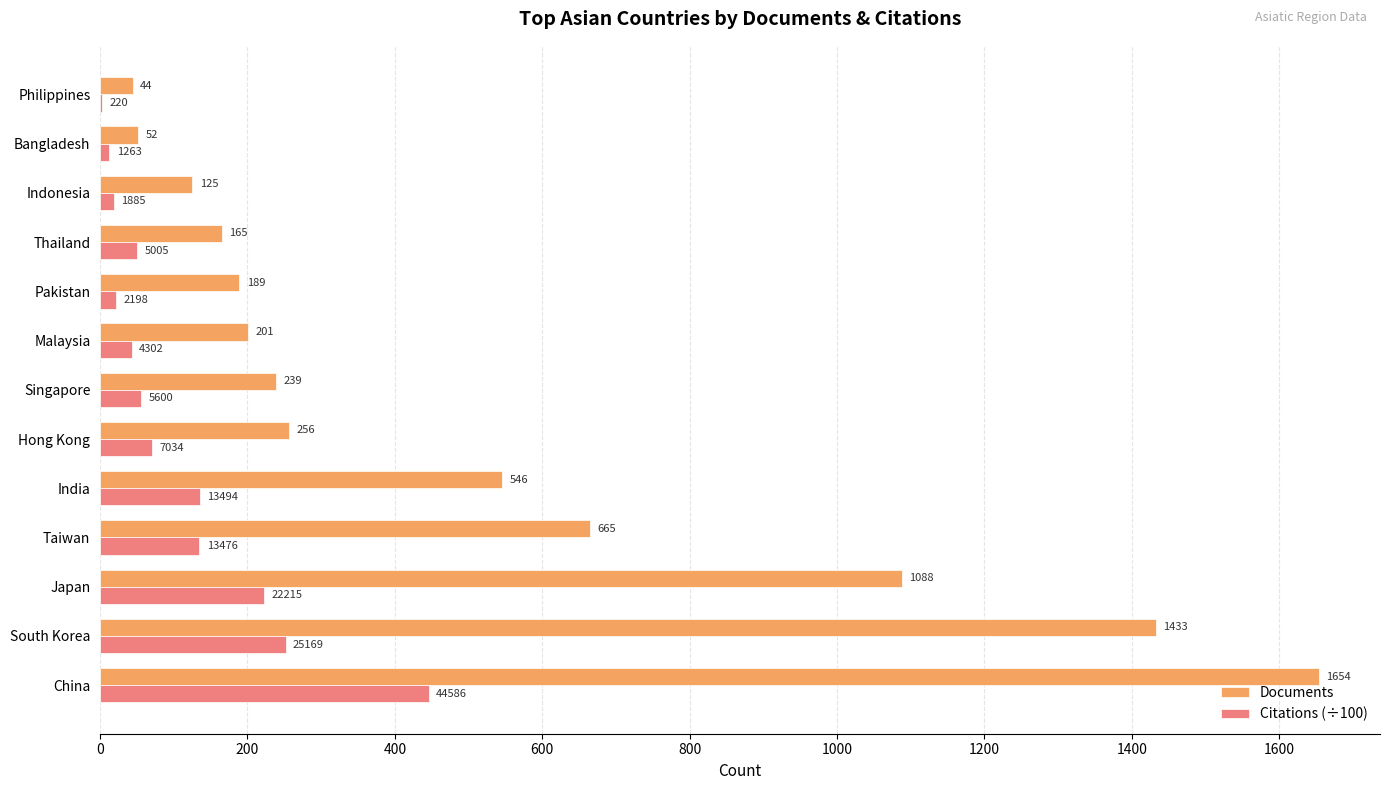

Is the value of Documents at South Korea greater than the value of Citations (÷100) at Singapore?

Yes